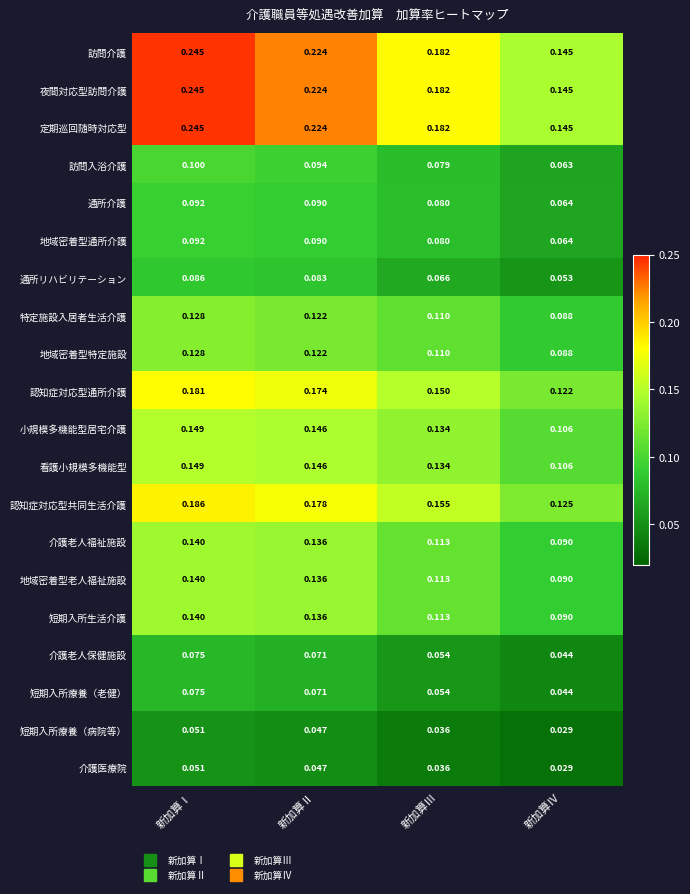

Which label corresponds to the smallest value in the chart?

新加算Ⅳ